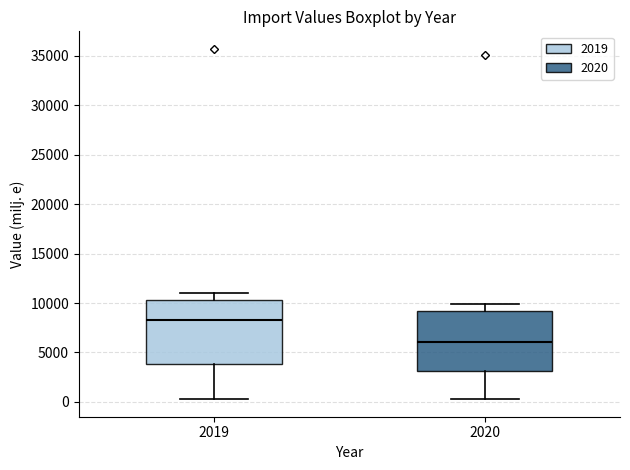

Which box has the lowest median line?

2020